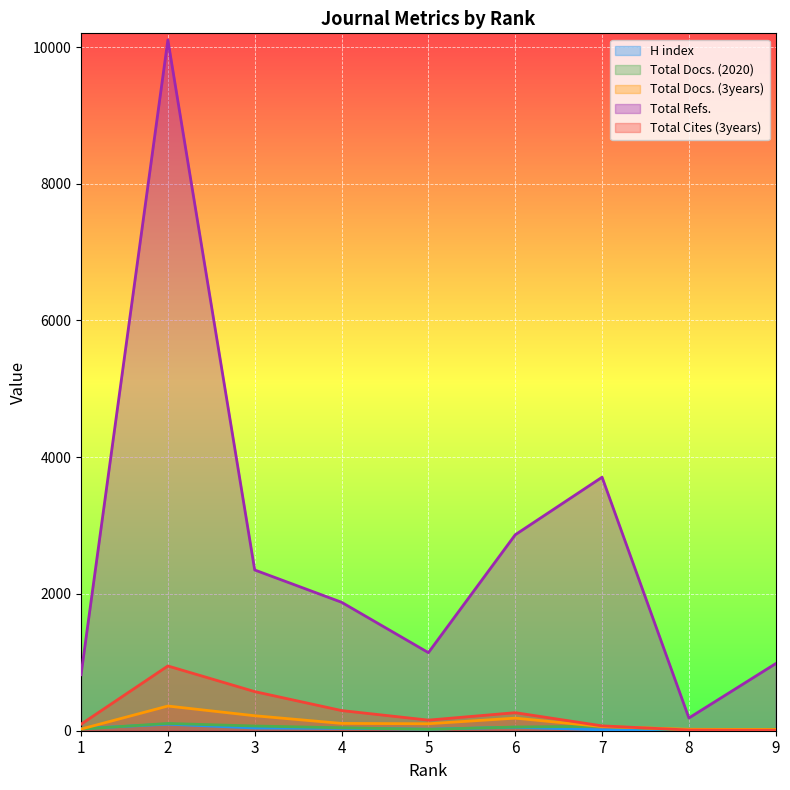

What is the value of the Total Cites (3years) point at the 6th from the left?

264